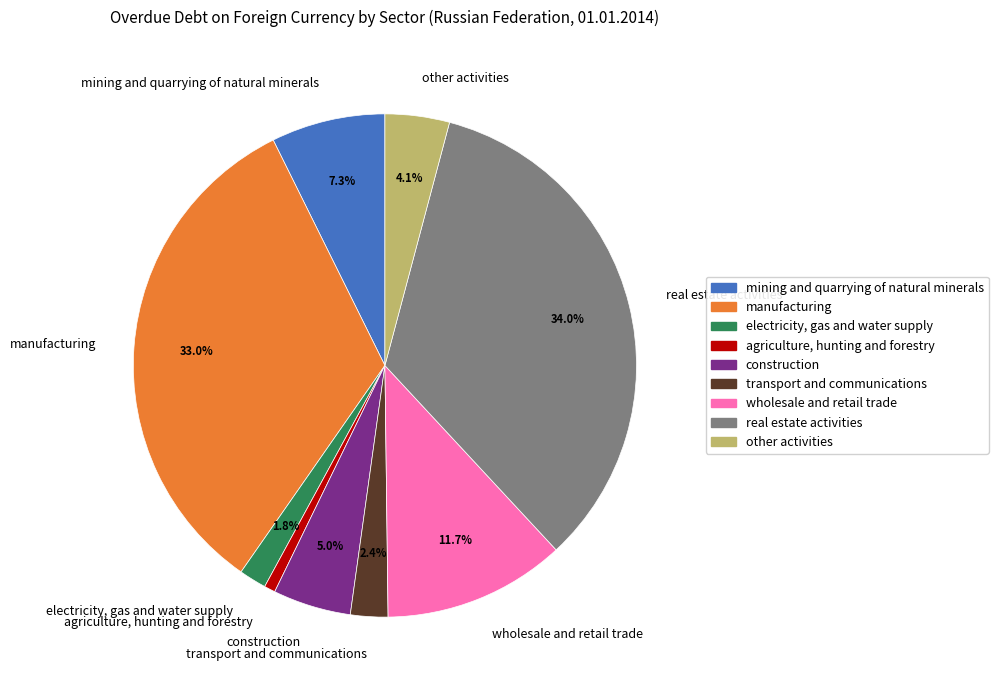

To the nearest percent, what is the difference between the transport and communications and manufacturing slice percentages?

31%